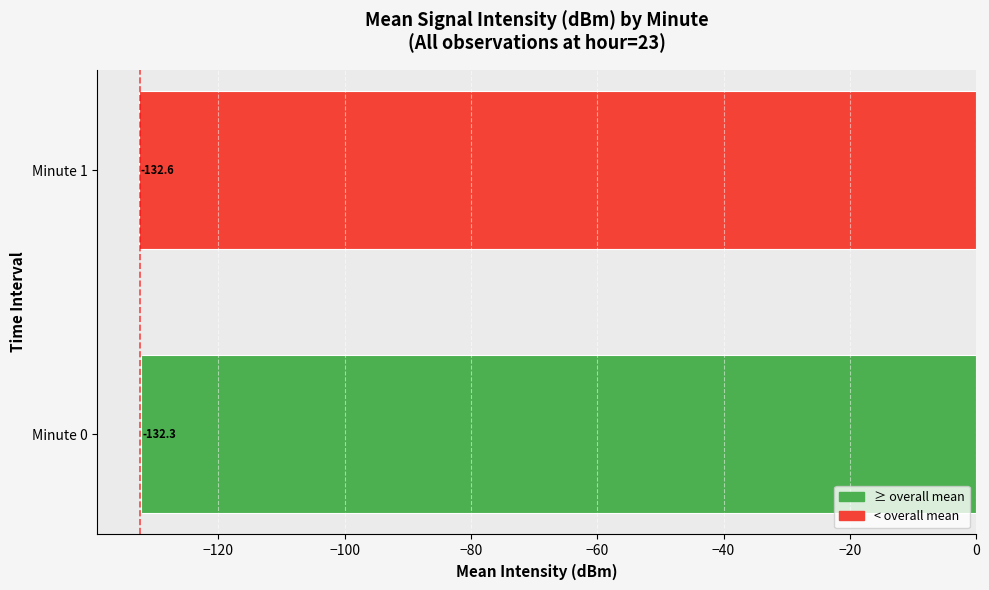

Reading top to bottom, transcribe all the data shown in this chart.

-132.6	-132.3